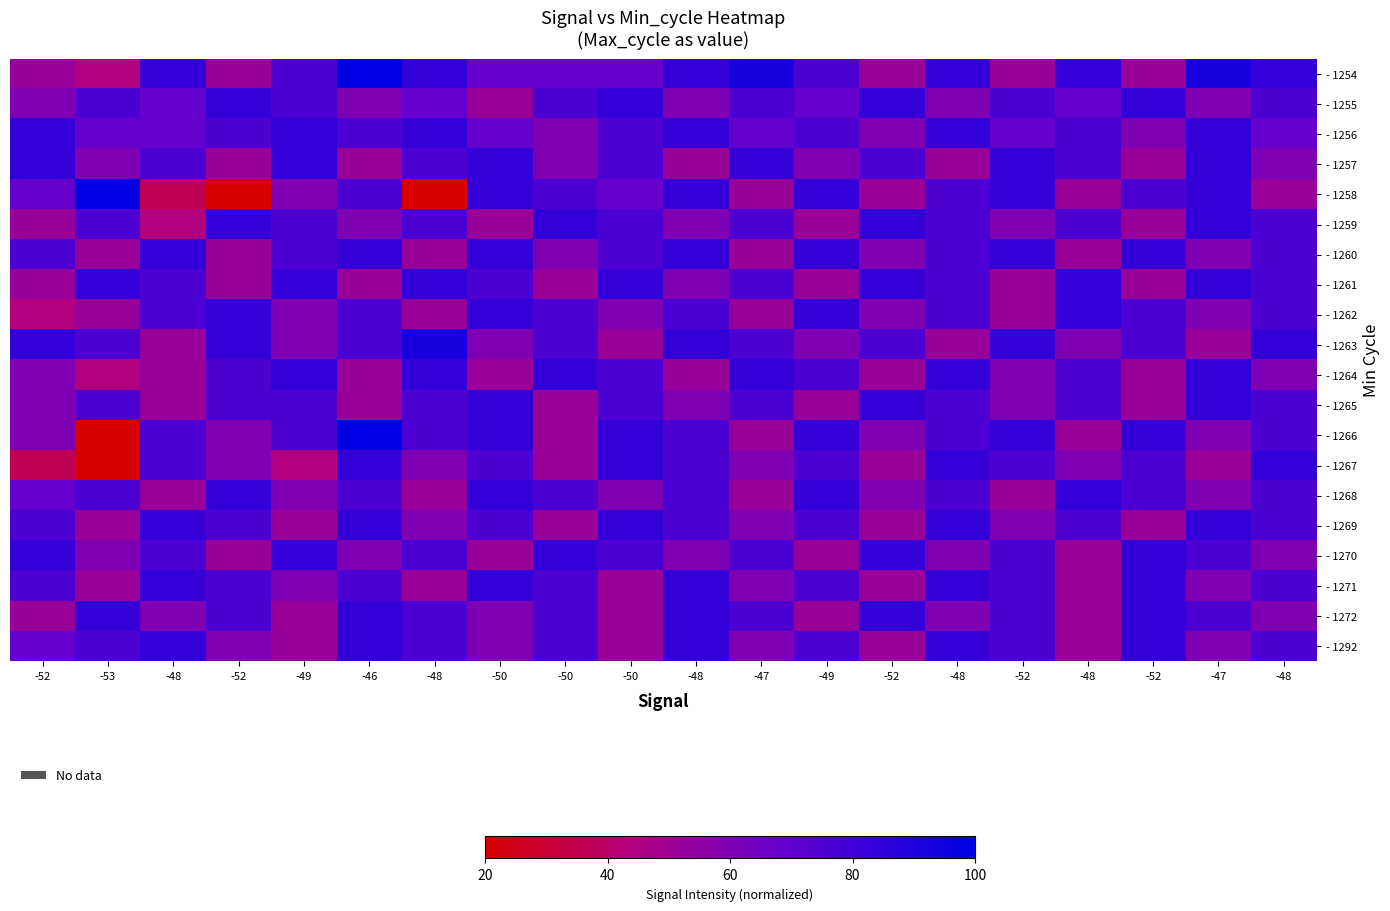

Reading right to left, what are all the values shown in this chart?

- 1254: -48=84	-47=92	-52=52	-48=84	-52=52	-48=84	-52=52	-49=76	-47=92	-48=84	-50=68	-50=68	-50=68	-48=84	-46=100	-49=76	-52=52	-48=84	-53=44	-52=52
- 1255: -48=76	-47=60	-52=84	-48=68	-52=76	-48=60	-52=84	-49=68	-47=76	-48=60	-50=84	-50=76	-50=52	-48=68	-46=60	-49=76	-52=84	-48=68	-53=76	-52=60
- 1256: -48=68	-47=84	-52=60	-48=76	-52=68	-48=84	-52=60	-49=76	-47=68	-48=84	-50=76	-50=60	-50=68	-48=84	-46=76	-49=84	-52=76	-48=68	-53=68	-52=84
- 1257: -48=60	-47=84	-52=52	-48=76	-52=84	-48=52	-52=76	-49=60	-47=84	-48=52	-50=76	-50=60	-50=84	-48=76	-46=52	-49=84	-52=52	-48=76	-53=60	-52=84
- 1258: -48=52	-47=84	-52=76	-48=52	-52=84	-48=76	-52=52	-49=84	-47=52	-48=84	-50=68	-50=76	-50=84	-48=20	-46=76	-49=60	-52=20	-48=36	-53=100	-52=68
- 1259: -48=76	-47=84	-52=52	-48=76	-52=60	-48=76	-52=84	-49=52	-47=76	-48=60	-50=76	-50=84	-50=52	-48=76	-46=60	-49=76	-52=84	-48=44	-53=76	-52=52
- 1260: -48=76	-47=60	-52=84	-48=52	-52=84	-48=76	-52=60	-49=84	-47=52	-48=84	-50=76	-50=60	-50=84	-48=52	-46=84	-49=76	-52=52	-48=84	-53=52	-52=76
- 1261: -48=76	-47=84	-52=52	-48=84	-52=52	-48=76	-52=84	-49=52	-47=76	-48=60	-50=84	-50=52	-50=76	-48=84	-46=52	-49=84	-52=52	-48=76	-53=84	-52=52
- 1262: -48=76	-47=60	-52=76	-48=84	-52=52	-48=76	-52=60	-49=84	-47=52	-48=76	-50=60	-50=76	-50=84	-48=52	-46=76	-49=60	-52=84	-48=76	-53=52	-52=44
- 1263: -48=84	-47=52	-52=76	-48=60	-52=84	-48=52	-52=76	-49=60	-47=76	-48=84	-50=52	-50=76	-50=60	-48=92	-46=76	-49=60	-52=84	-48=52	-53=76	-52=84
- 1264: -48=60	-47=84	-52=52	-48=76	-52=60	-48=84	-52=52	-49=76	-47=84	-48=52	-50=76	-50=84	-50=52	-48=84	-46=52	-49=84	-52=76	-48=52	-53=44	-52=60
- 1265: -48=76	-47=84	-52=52	-48=76	-52=60	-48=76	-52=84	-49=52	-47=76	-48=60	-50=76	-50=52	-50=84	-48=76	-46=52	-49=76	-52=76	-48=52	-53=76	-52=60
- 1266: -48=76	-47=60	-52=84	-48=52	-52=84	-48=76	-52=60	-49=84	-47=52	-48=76	-50=84	-50=52	-50=84	-48=76	-46=100	-49=76	-52=60	-48=76	-53=20	-52=60
- 1267: -48=84	-47=52	-52=76	-48=60	-52=76	-48=84	-52=52	-49=76	-47=60	-48=76	-50=84	-50=52	-50=76	-48=60	-46=84	-49=44	-52=60	-48=76	-53=20	-52=36
- 1268: -48=76	-47=60	-52=76	-48=84	-52=52	-48=76	-52=60	-49=84	-47=52	-48=76	-50=60	-50=76	-50=84	-48=52	-46=76	-49=60	-52=84	-48=52	-53=76	-52=68
- 1269: -48=76	-47=84	-52=52	-48=76	-52=60	-48=84	-52=52	-49=76	-47=60	-48=76	-50=84	-50=52	-50=76	-48=60	-46=84	-49=52	-52=76	-48=84	-53=52	-52=76
- 1270: -48=60	-47=76	-52=84	-48=52	-52=76	-48=60	-52=84	-49=52	-47=76	-48=60	-50=76	-50=84	-50=52	-48=76	-46=60	-49=84	-52=52	-48=76	-53=60	-52=84
- 1271: -48=76	-47=60	-52=84	-48=52	-52=76	-48=84	-52=52	-49=76	-47=60	-48=84	-50=52	-50=76	-50=84	-48=52	-46=76	-49=60	-52=76	-48=84	-53=52	-52=76
- 1272: -48=60	-47=76	-52=84	-48=52	-52=76	-48=60	-52=84	-49=52	-47=76	-48=84	-50=52	-50=76	-50=60	-48=76	-46=84	-49=52	-52=76	-48=60	-53=84	-52=52
- 1292: -48=76	-47=60	-52=84	-48=52	-52=76	-48=84	-52=52	-49=76	-47=60	-48=84	-50=52	-50=76	-50=60	-48=76	-46=84	-49=52	-52=60	-48=84	-53=76	-52=68